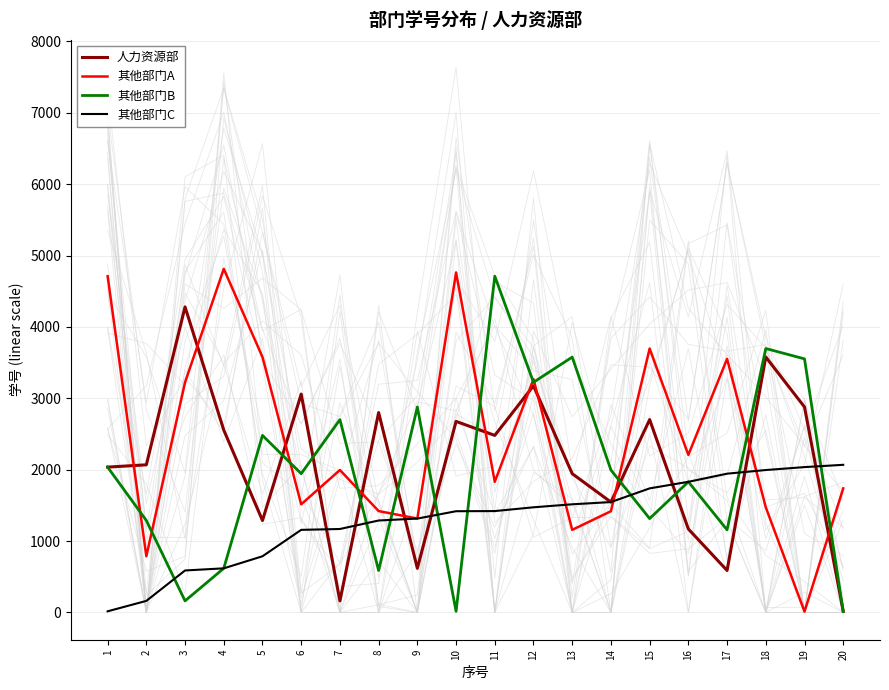

Rank the series at 8 from highest to lowest value.

人力资源部, 其他部门A, 其他部门C, 其他部门B